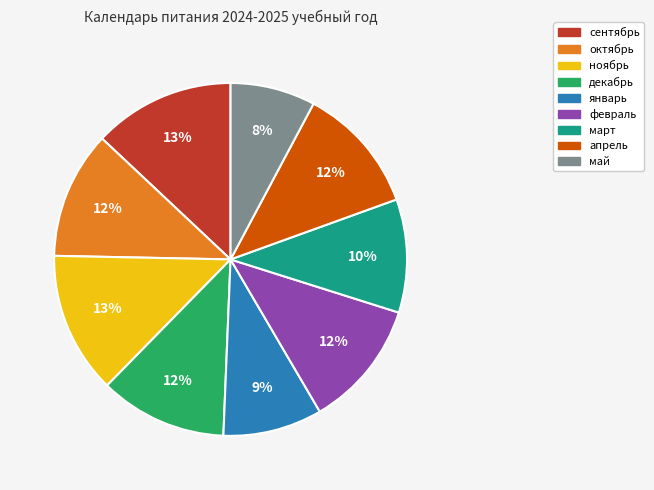

To the nearest percent, what is the difference between the февраль and май slice percentages?

4%